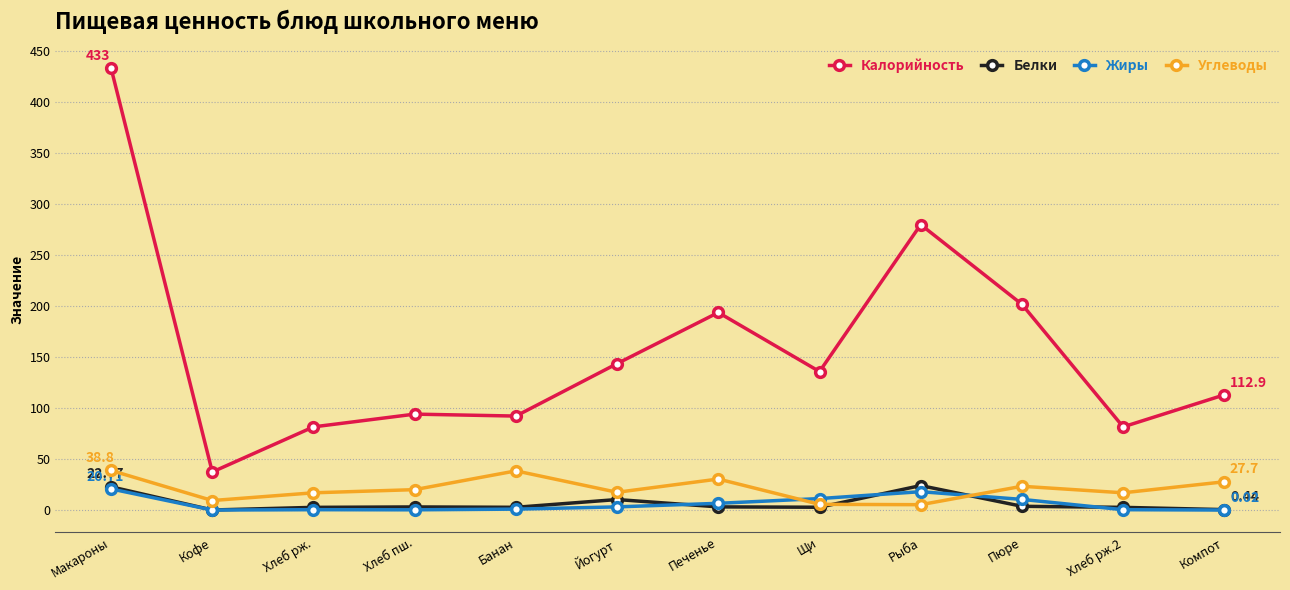

At which category is the sum across all series the highest?

Макароны